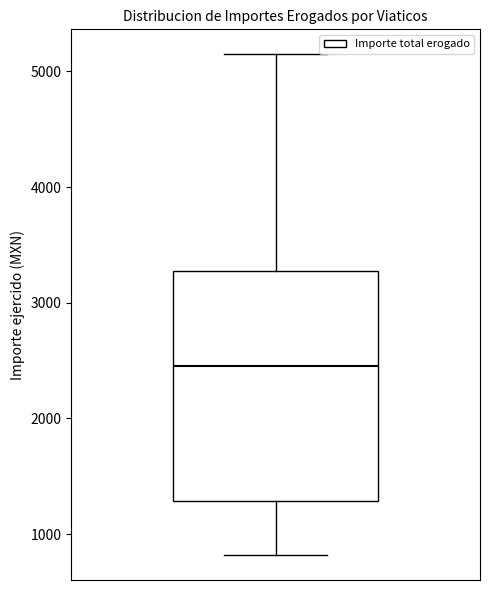

Transcribe this box plot: give where the median line is, the range the box spans, and where the two whiskers end, as read against the y-axis. The values are not printed on the chart, so give them approximately, as read against the axis.

median 2500, box 1300 to 3300, whiskers 800 to 5100